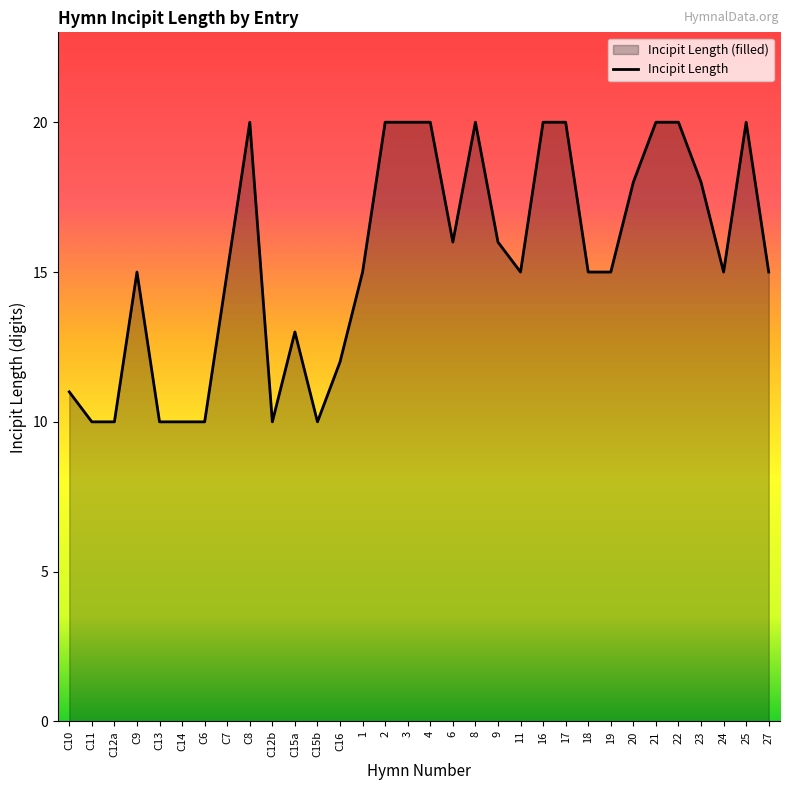

At which category does the data reach its first local peak?

C9